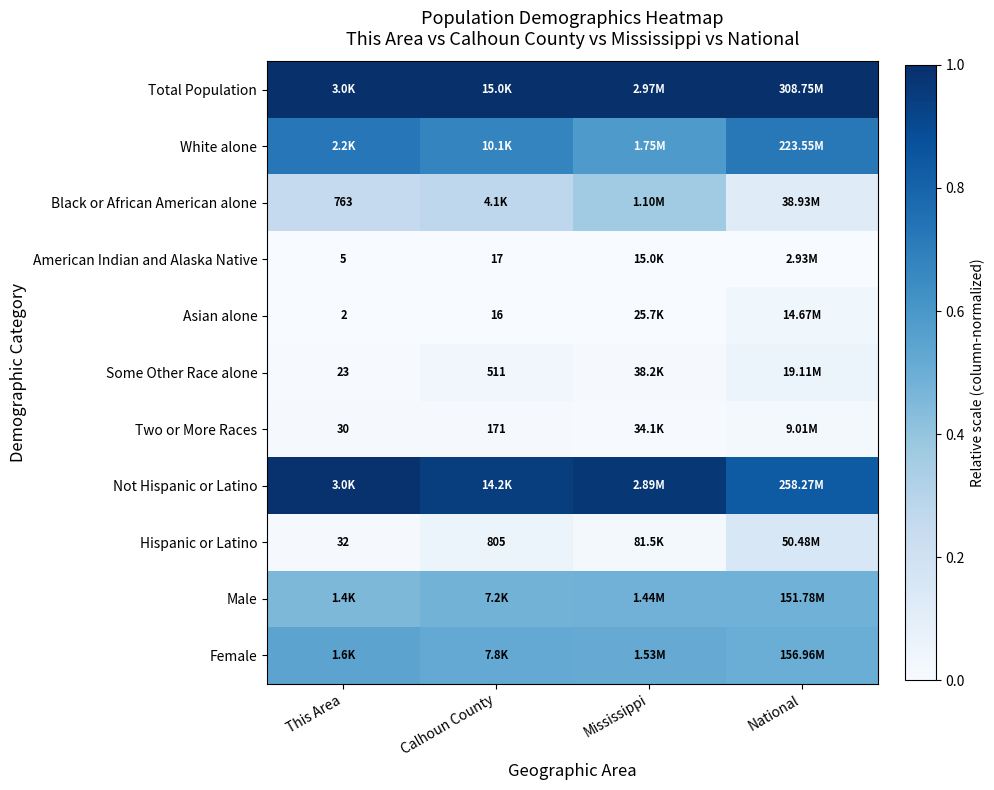

True or false: Male has a value of 0.5 at National.

True